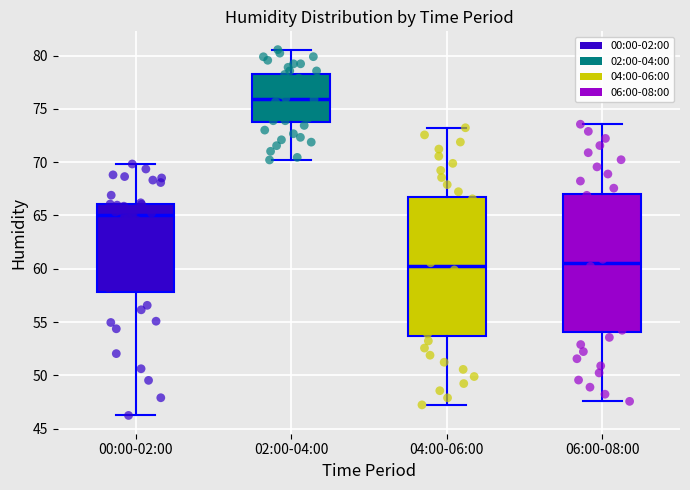

Reading left to right, read every box against the y-axis: the position of its median line, the range the box covers, and the ends of its whiskers. The values are not printed on the chart, so give them approximately, as read against the axis.

00:00-02:00: median 65.0, box 58.0 to 66.0, whiskers 46.0 to 70.0
02:00-04:00: median 76.0, box 74.0 to 78.5, whiskers 70.0 to 80.5
04:00-06:00: median 60.0, box 53.5 to 66.5, whiskers 47.0 to 73.0
06:00-08:00: median 60.5, box 54.0 to 67.0, whiskers 47.5 to 73.5